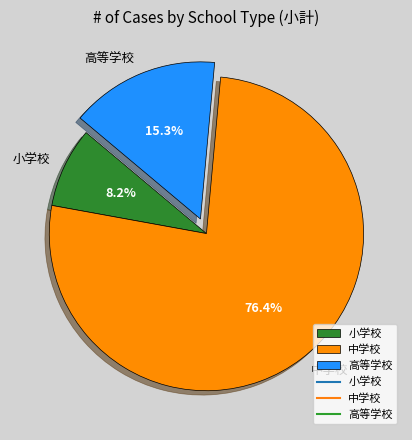

How many slices are in this pie chart?

3